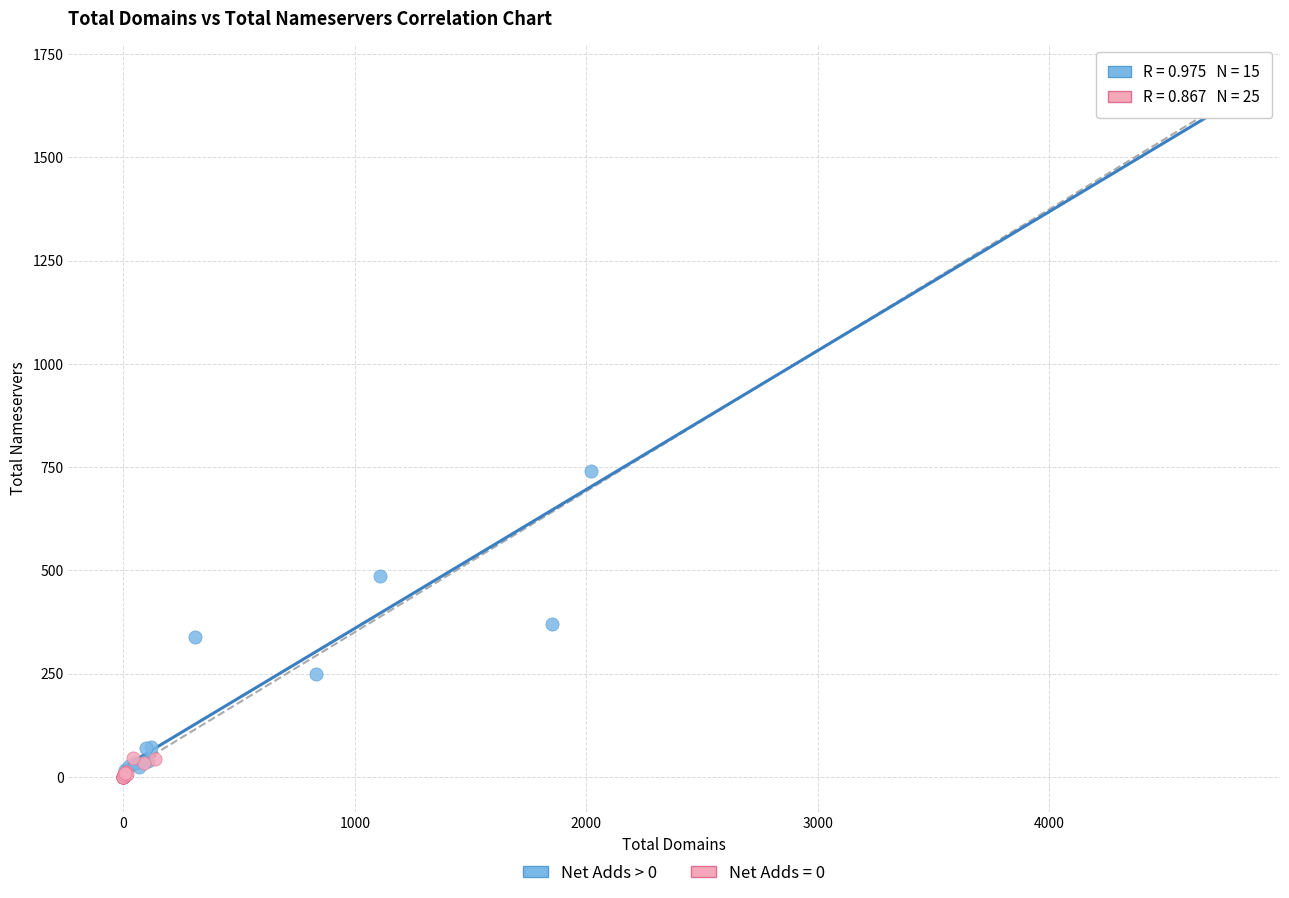

Which series reaches the maximum Y coordinate?

Net Adds > 0